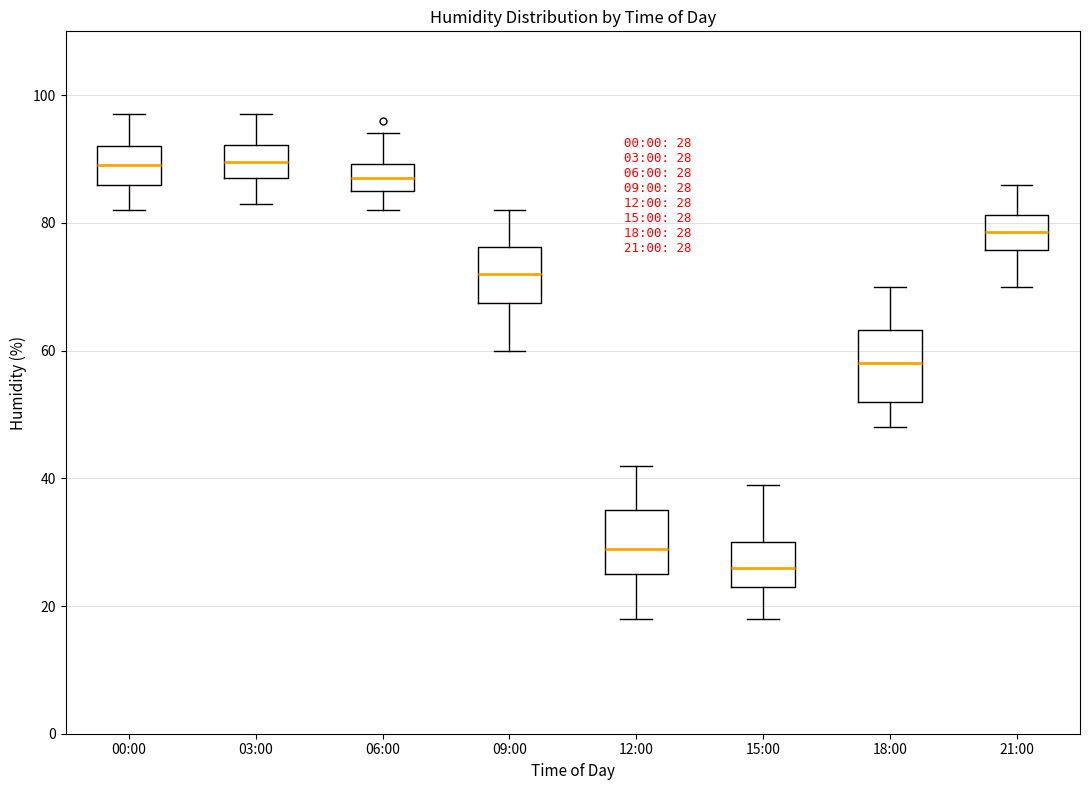

Which box's median line is the lowest?

15:00